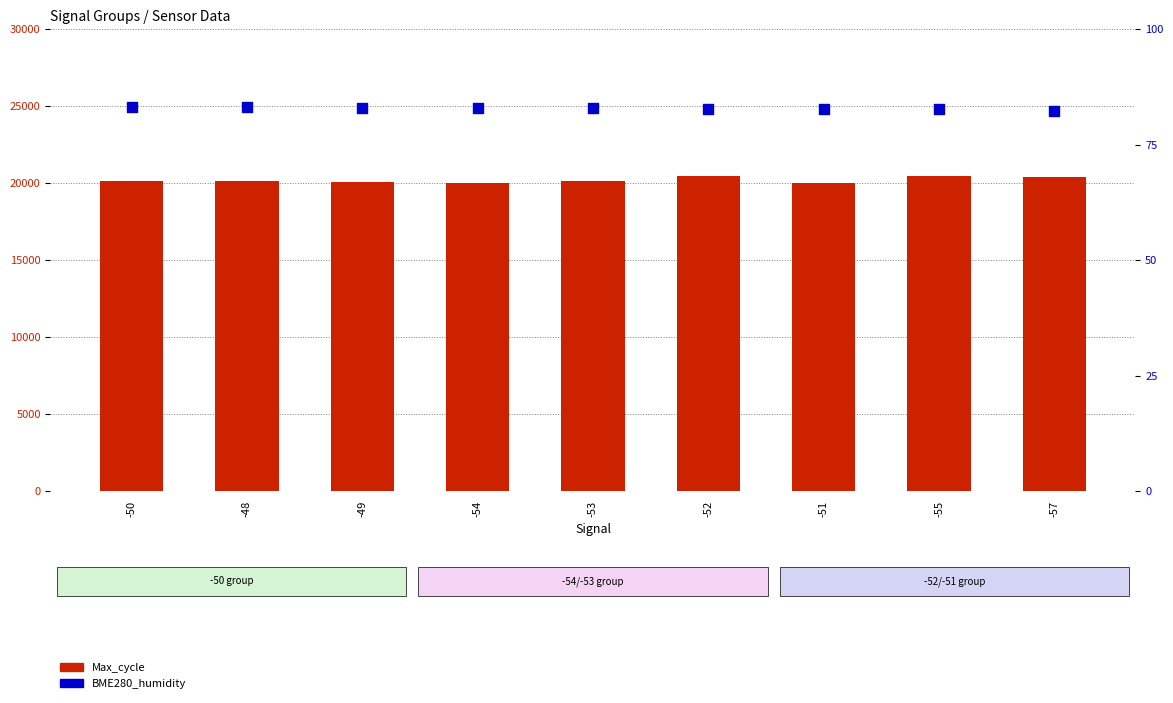

Which series contains the highest Y value?

Max_cycle